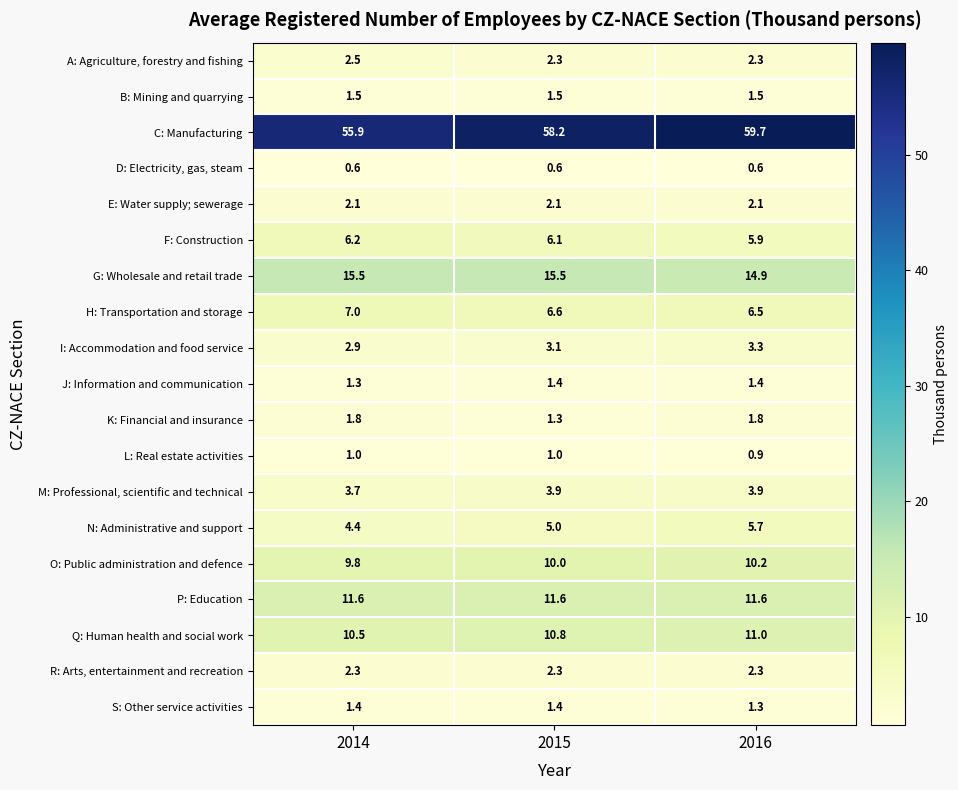

Rank the categories by N: Administrative and support value from highest to lowest.

2016, 2015, 2014